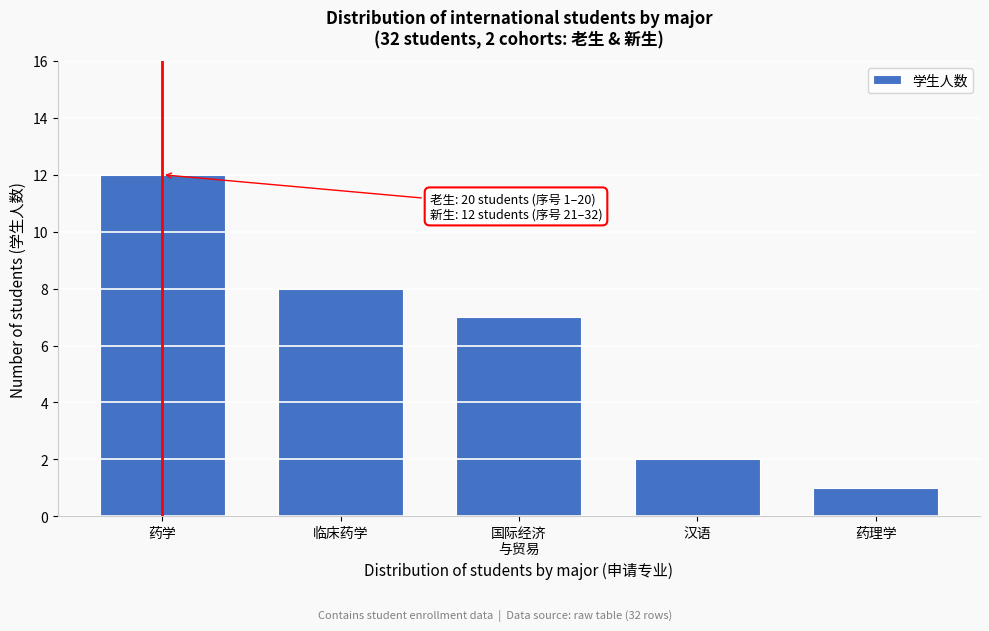

Reading left to right, extract all data points from this chart.

12	8	7	2	1